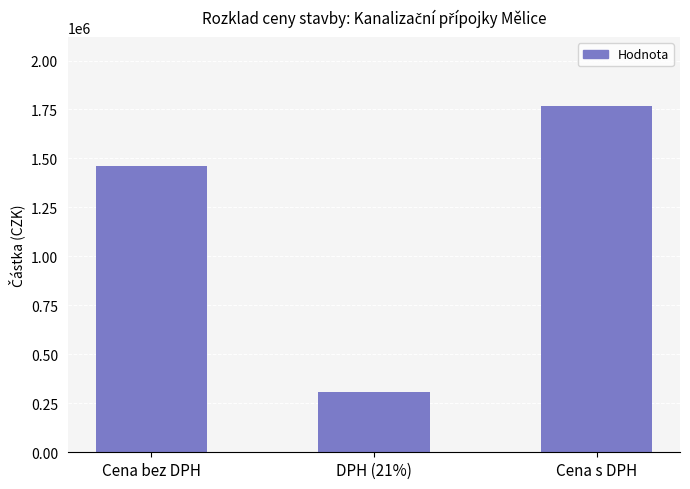

Approximately how many times larger is the value at Cena bez DPH compared to DPH (21%)?

4.8